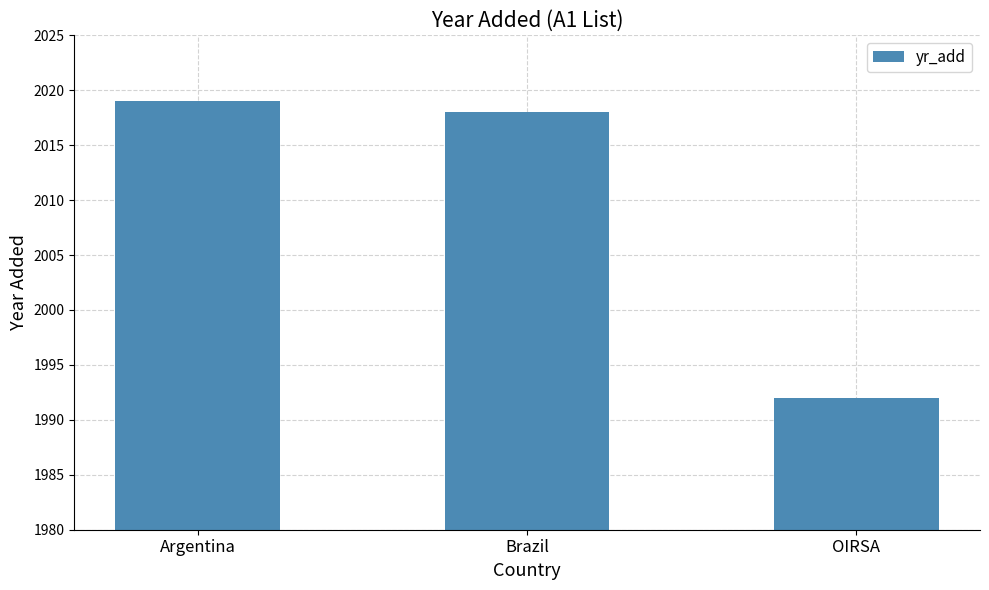

Reading left to right, transcribe all the data shown in this chart.

Argentina=2019	Brazil=2018	OIRSA=1992